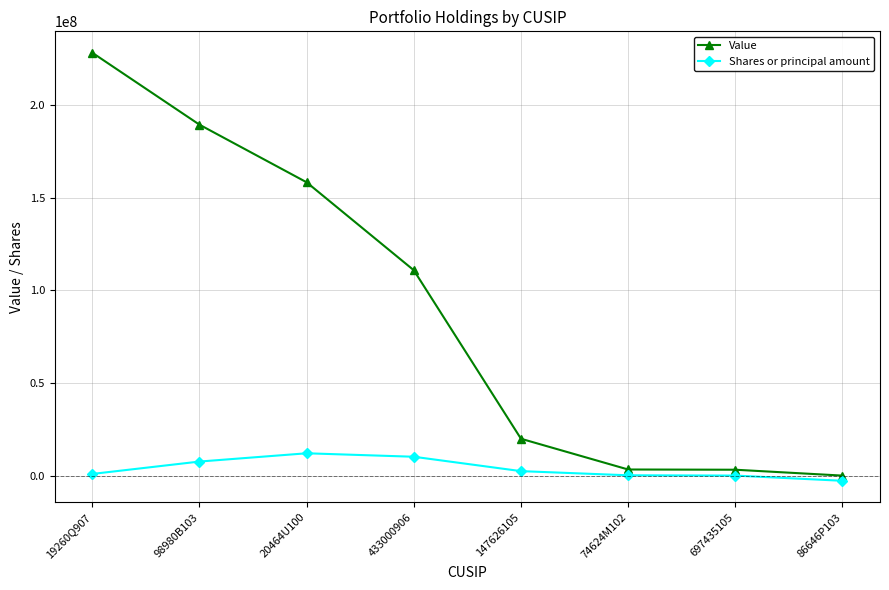

Read the Value value at 433000906, to the nearest 100.

110931000